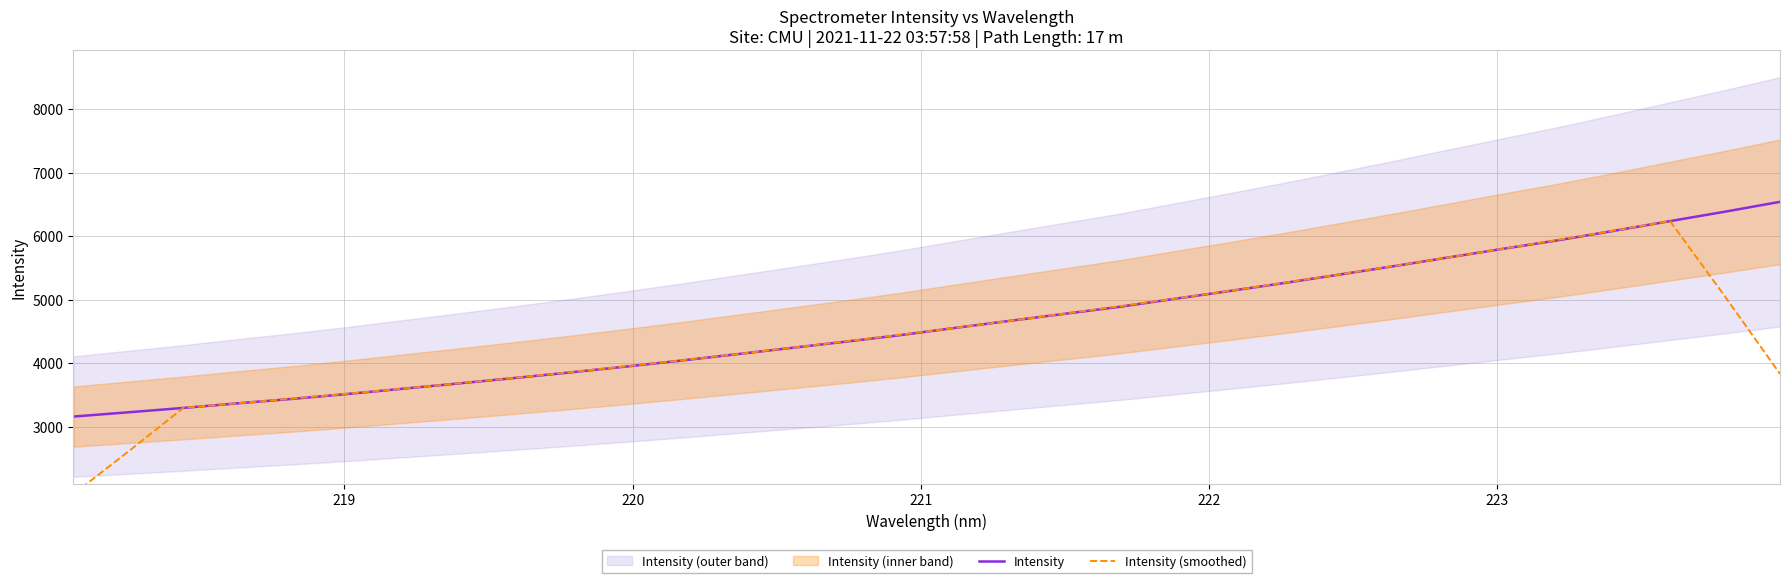

Reading left to right, list all the values displayed in this chart.

Intensity: 3159.8	3227.2	3295.9	3369.4	3440.3	3517.1	3599.7	3681.9	3766.1	3853.0	3944.1	4038.0	4137.2	4236.7	4336.8	4440.5	4554.5	4666.1	4777.5	4887.6	5013.2	5136.7	5263.6	5395.8	5529.4	5667.7	5804.8	5939.4	6085.9	6235.4	6384.2	6539.0
Intensity (smoothed): 1936.6	2610.5	3298.5	3370.0	3444.5	3521.7	3601.0	3683.5	3768.9	3856.6	3947.7	4041.8	4138.6	4237.9	4341.1	4446.9	4555.1	4665.2	4779.8	4896.2	5015.7	5139.4	5267.7	5398.6	5532.3	5667.4	5805.4	5946.6	6089.9	6236.8	5048.9	3831.7